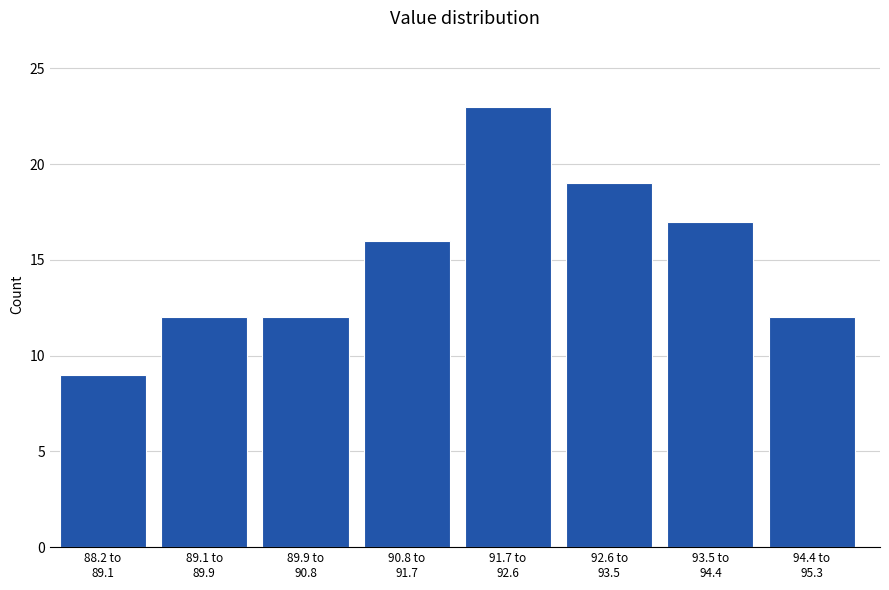

Reading left to right, transcribe all the data shown in this chart.

9	12	12	16	23	19	17	12